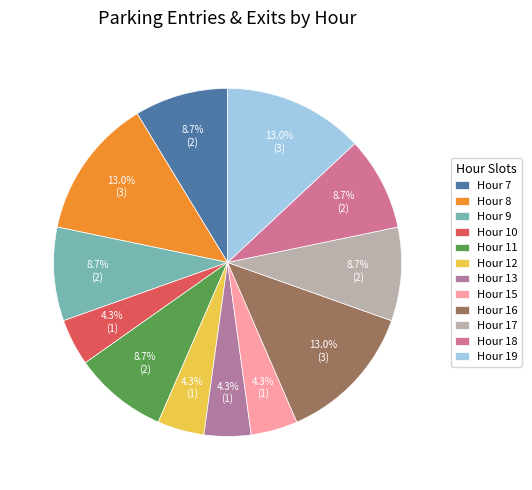

To the nearest percent, what is the difference between the largest and smallest slice percentages?

9%